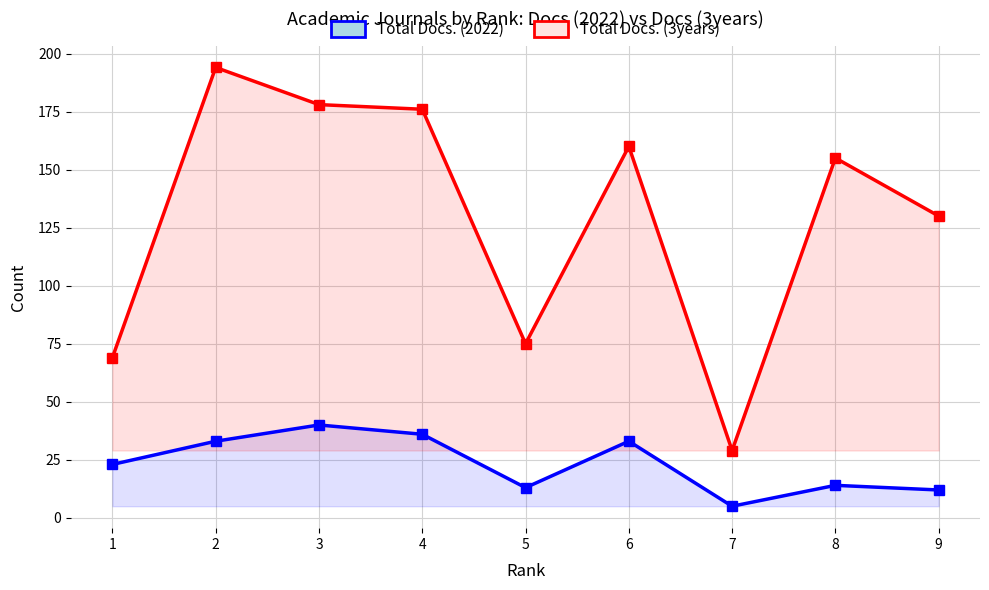

List the labels in order of Total Docs. (3years) value, largest first.

2, 3, 4, 6, 8, 9, 5, 1, 7